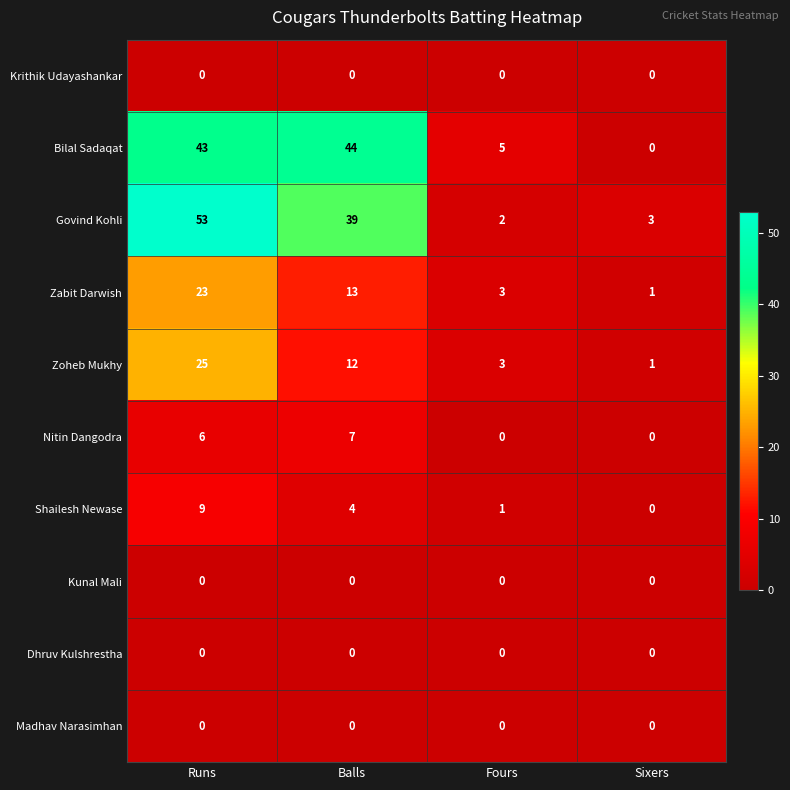

What is the difference between the highest and lowest values at Balls?

44